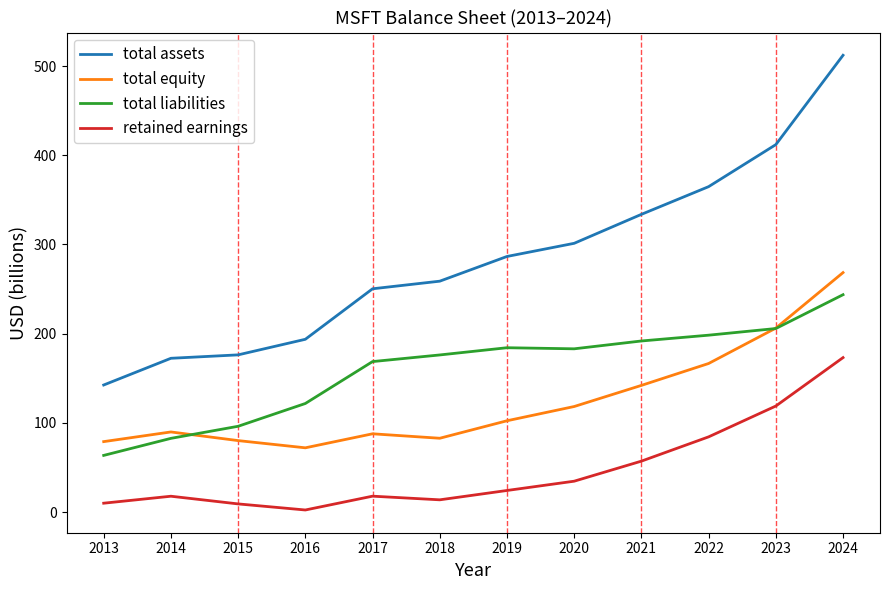

Which category has the highest value across all series?

2024